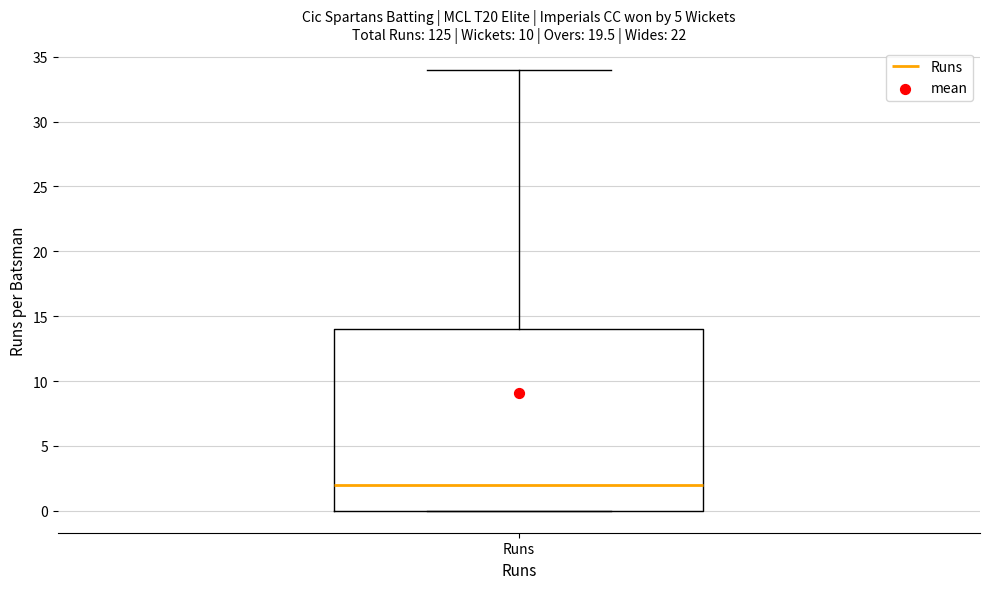

Read this box plot against the y-axis: the position of the median line, the range covered by the box, and the ends of both whiskers. The values are not printed on the chart, so give them approximately, as read against the axis.

median 2, box 0 to 14, whiskers 0 to 34